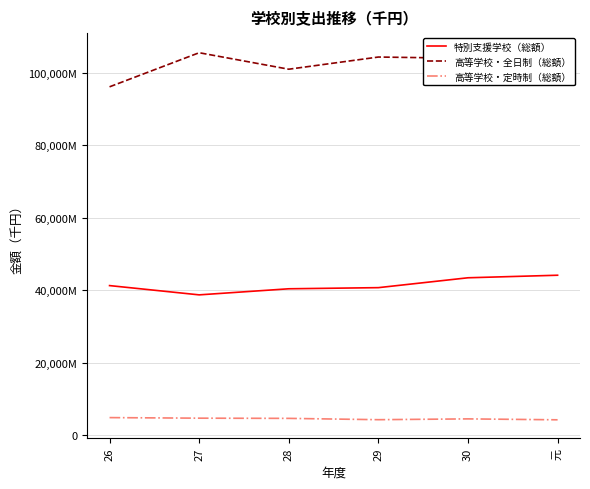

What is the sum of all 高等学校・定時制（総額） values?

27522224